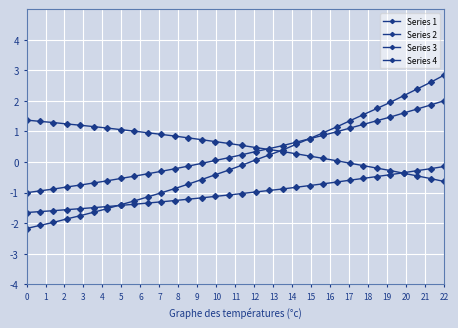

How many categories are shown in the chart?

32